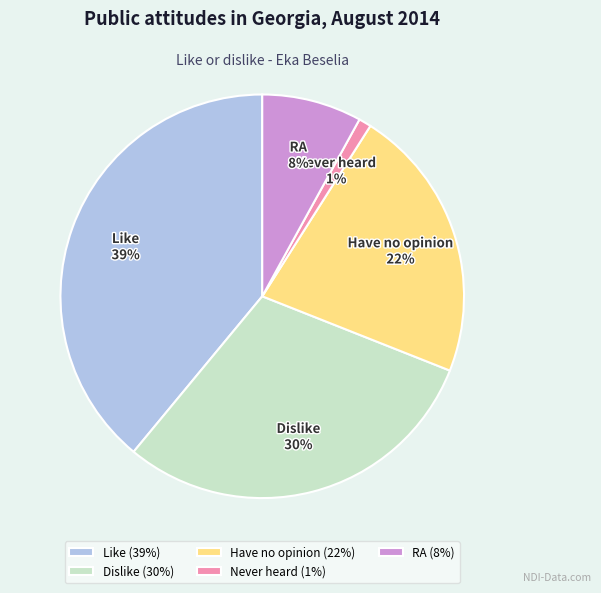

To the nearest percent, what is the difference between the largest and smallest slice percentages?

38%